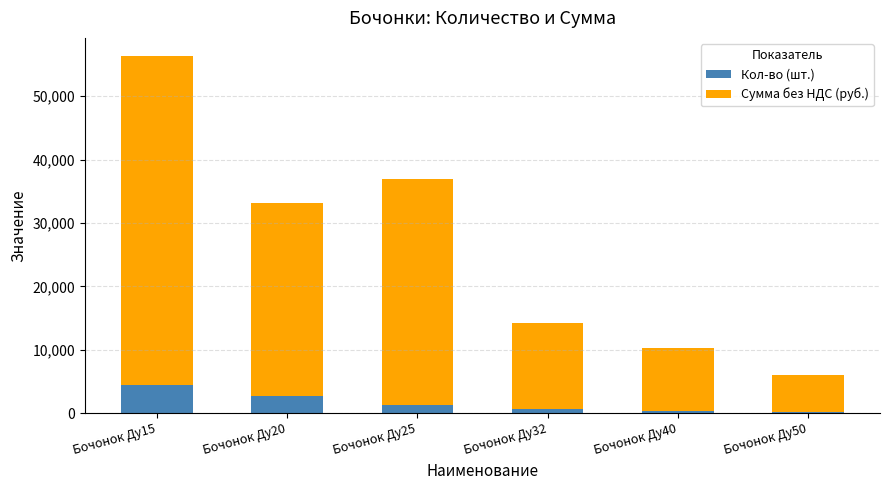

Are the bars horizontal?

No